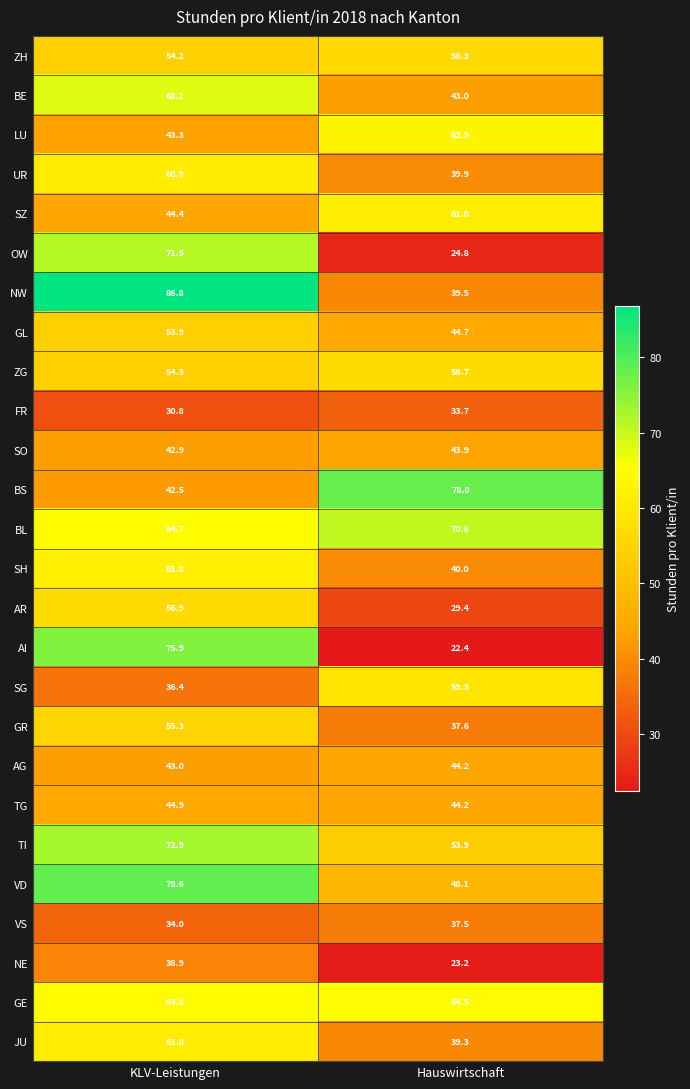

The value of AI at Hauswirtschaft is 15.2. True or false?

False